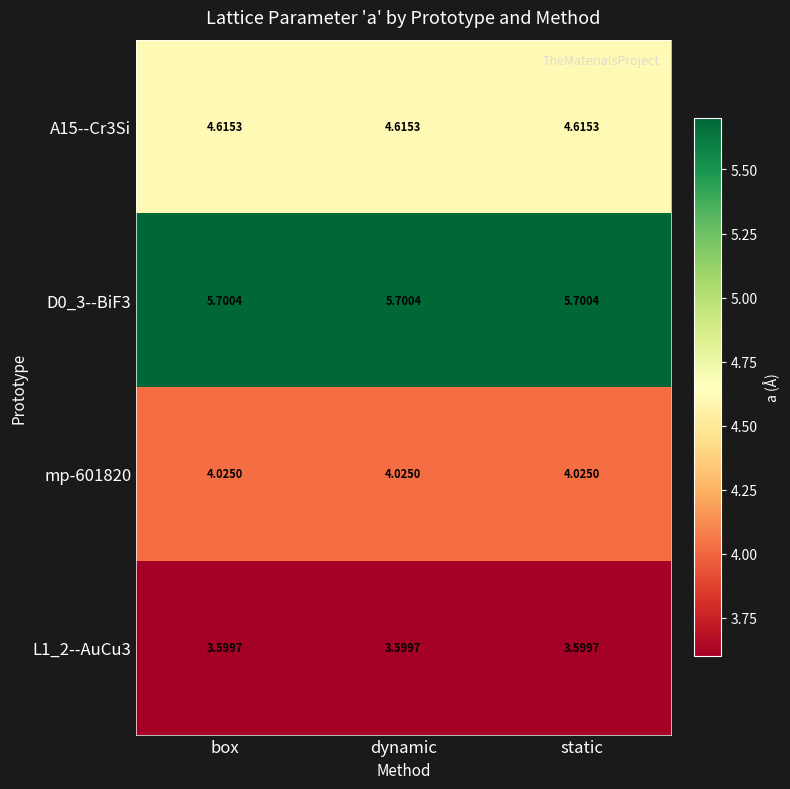

Is the value of mp-601820 at dynamic greater than the value of A15--Cr3Si at static?

No